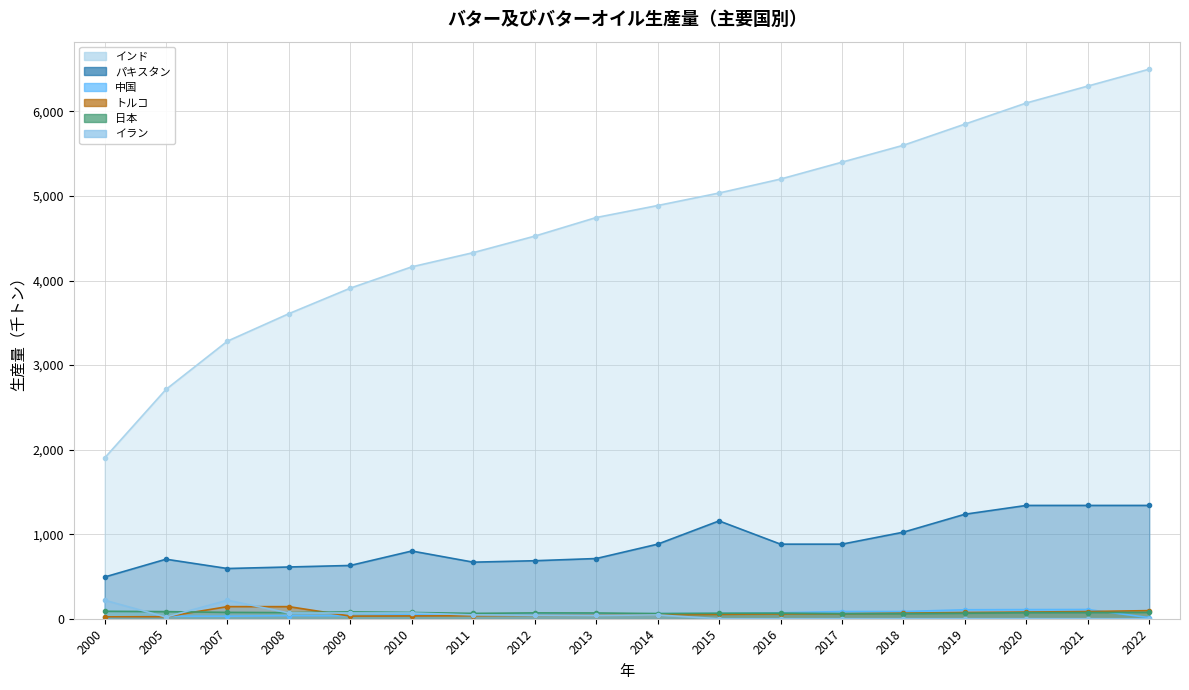

Which has a higher value, 2020 or 2009?

2020